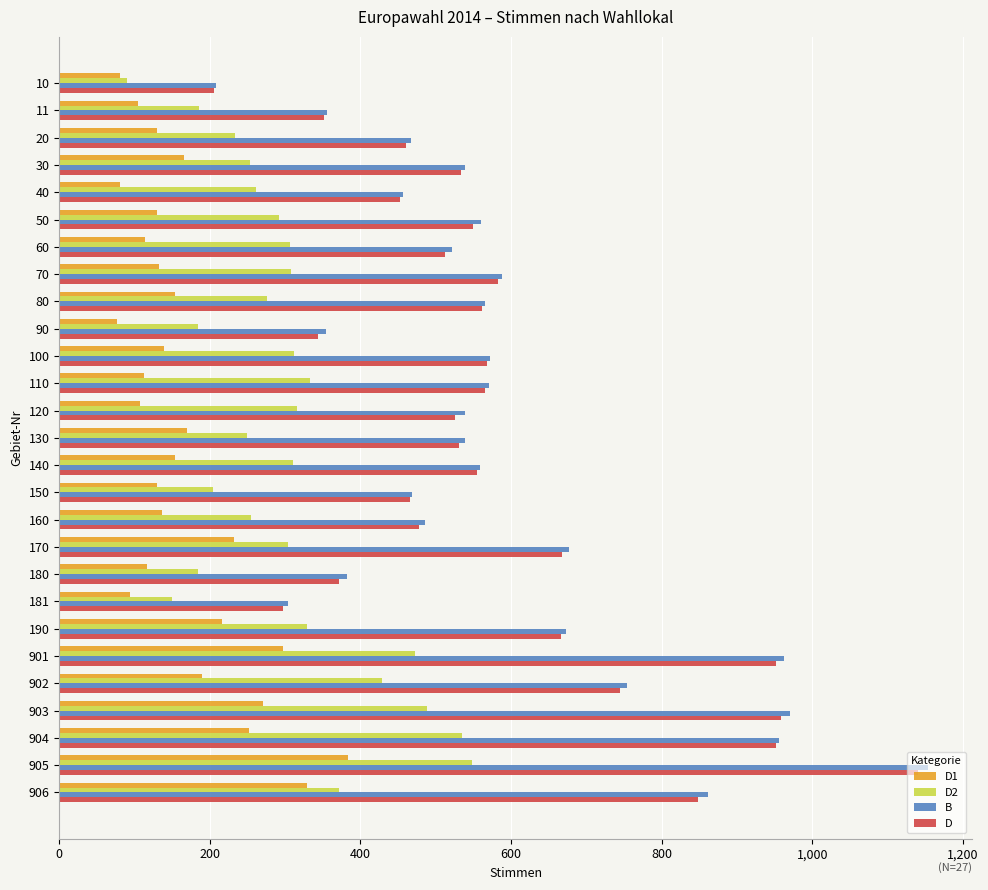

What is the lowest value of the D series?

205